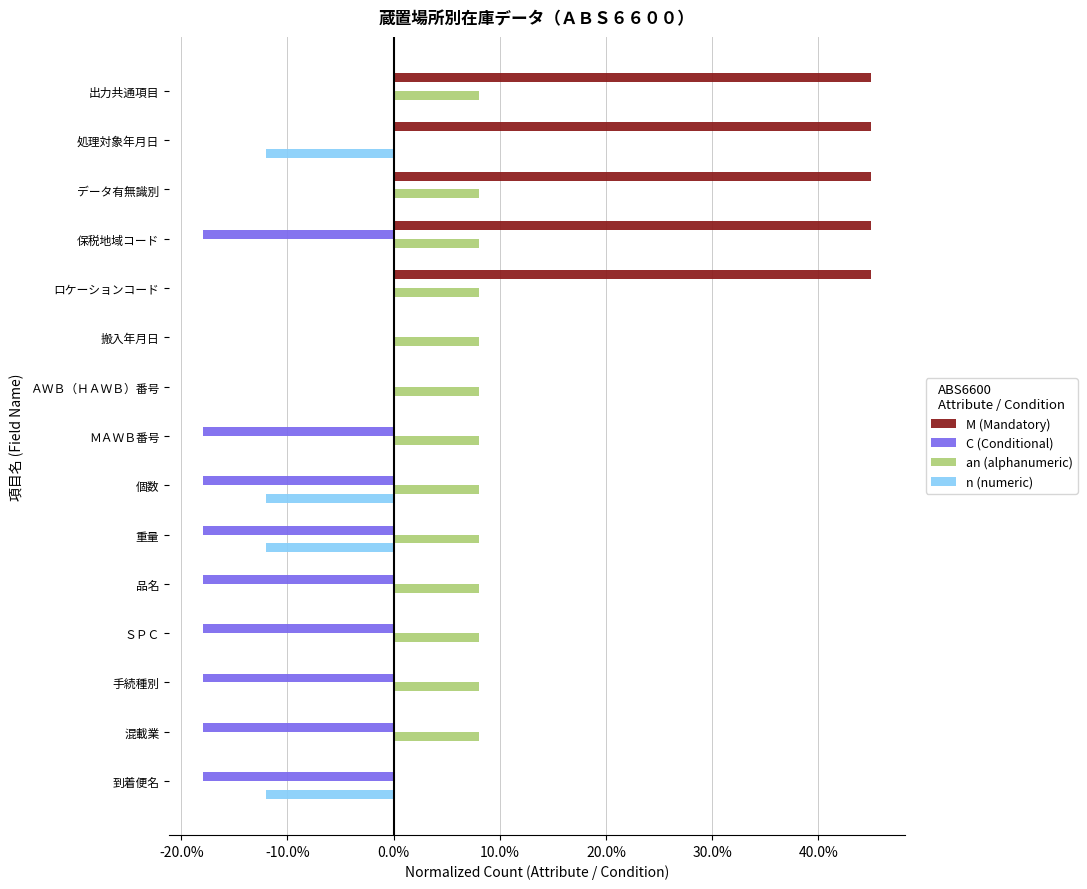

Which series has the largest total across all categories?

M (Mandatory)